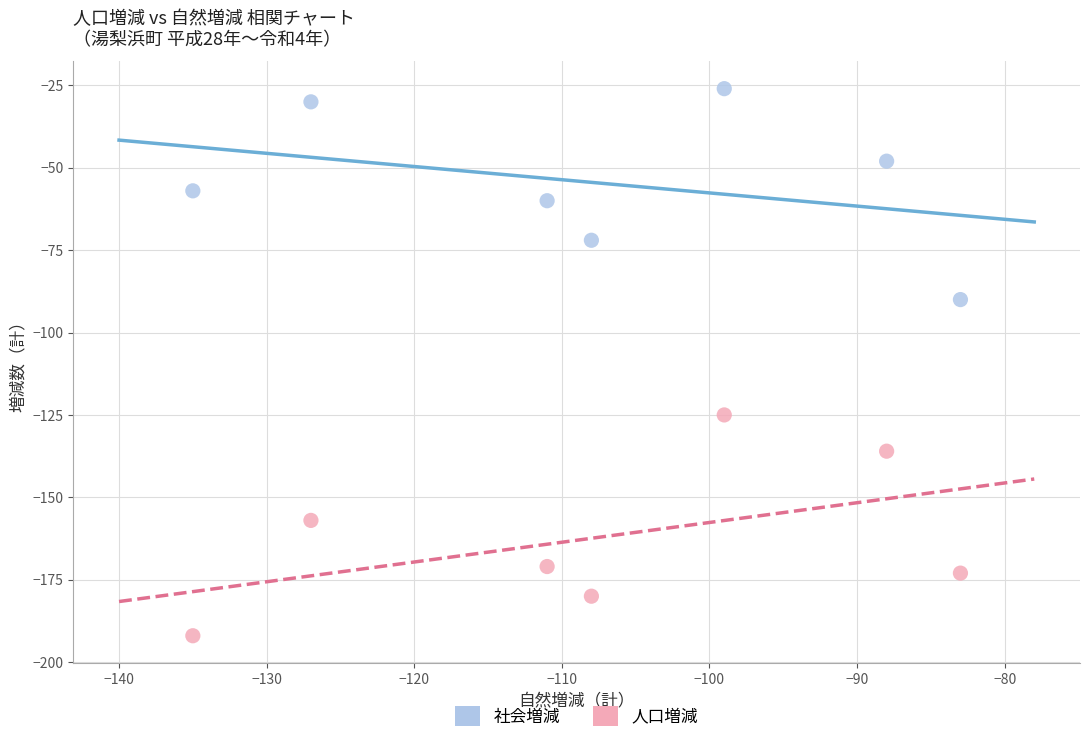

Across all series, what Y value is closest to -109?

-125